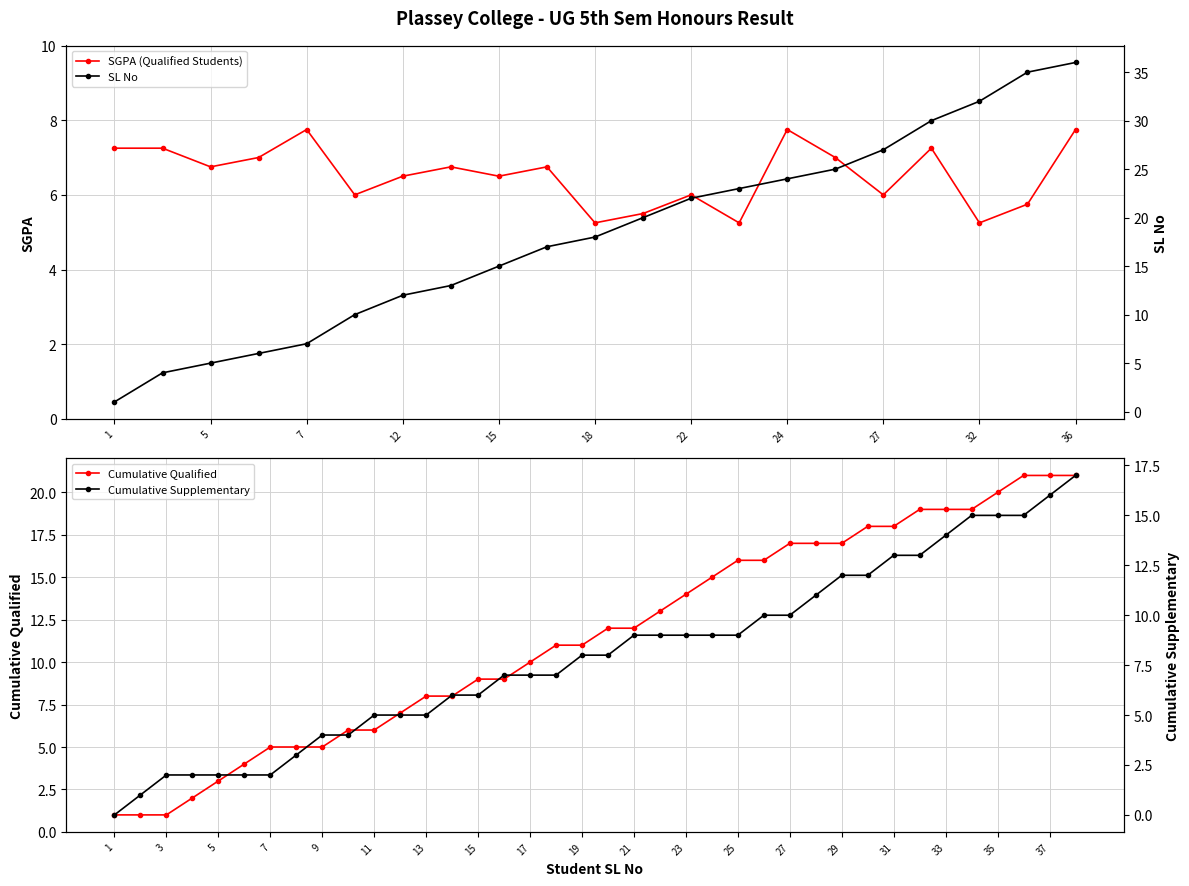

Read the SGPA value at 18.

5.2